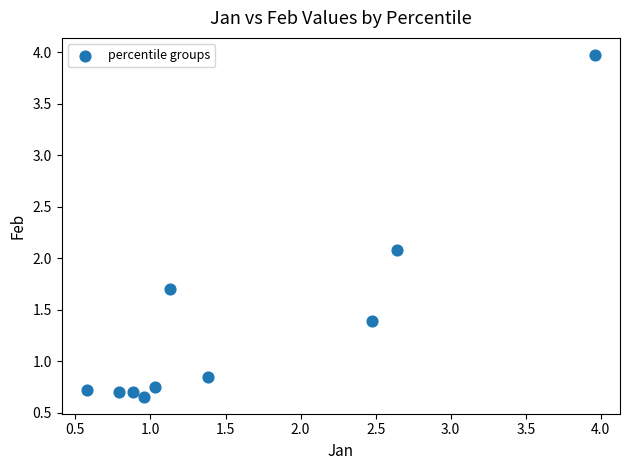

What is the range of X values (max minus min)?

3.4